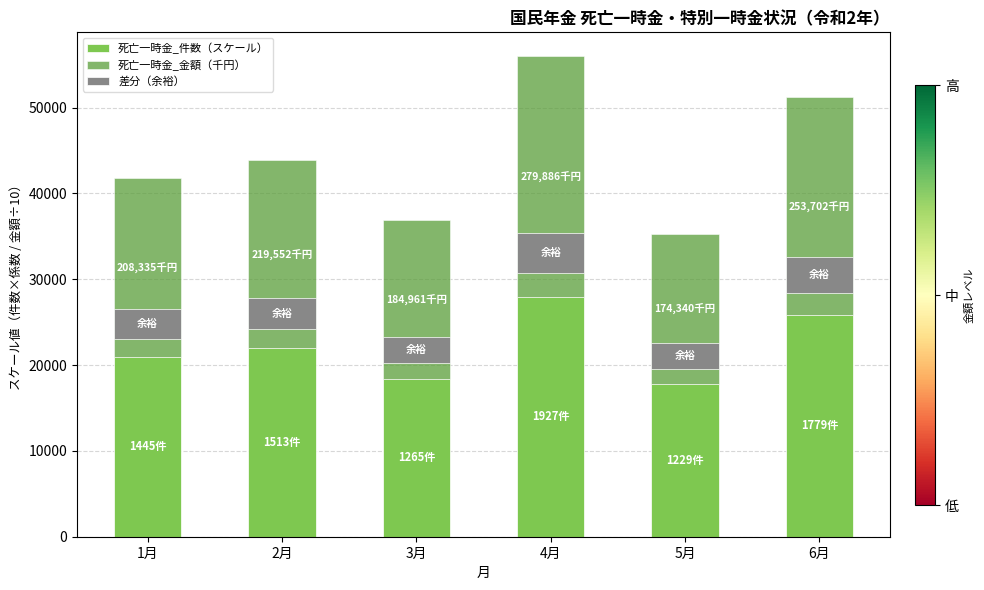

What value does the 死亡一時金_金額（千円） series have at 4月?

27988.6